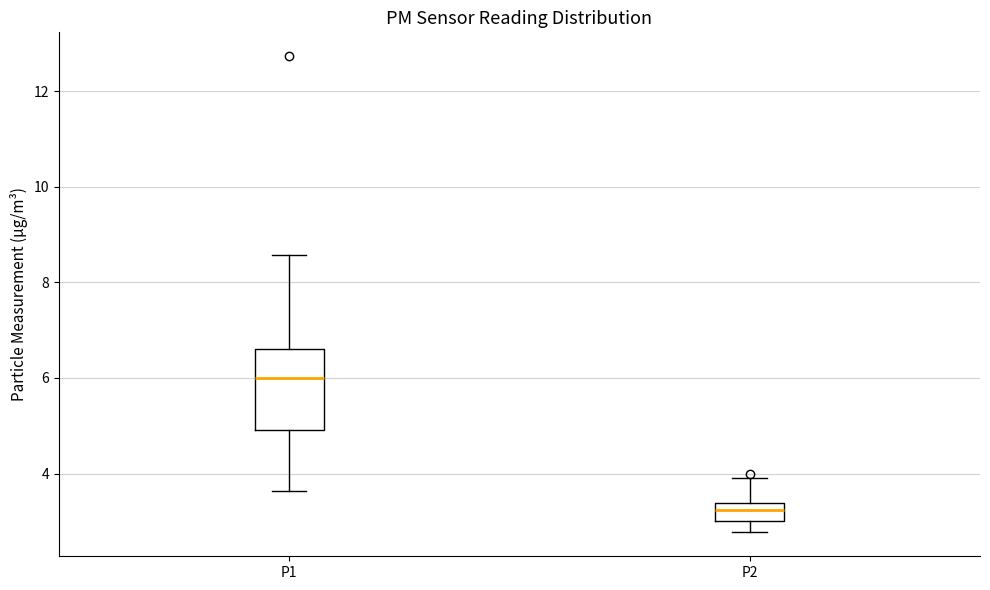

Reading left to right, transcribe this box plot: for each box, give where its median line is, the range the box spans, and where its two whiskers end, as read against the y-axis. The values are not printed on the chart, so give them approximately, as read against the axis.

P1: median 6.0, box 5.0 to 6.6, whiskers 3.6 to 8.6
P2: median 3.2, box 3.0 to 3.4, whiskers 2.8 to 4.0